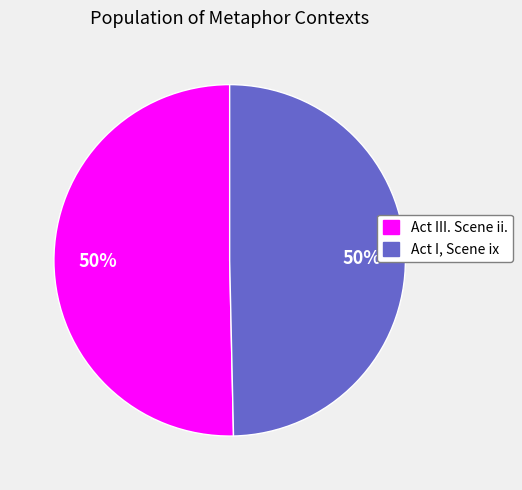

What percentage is the Act I, Scene ix slice, to the nearest percent?

50%